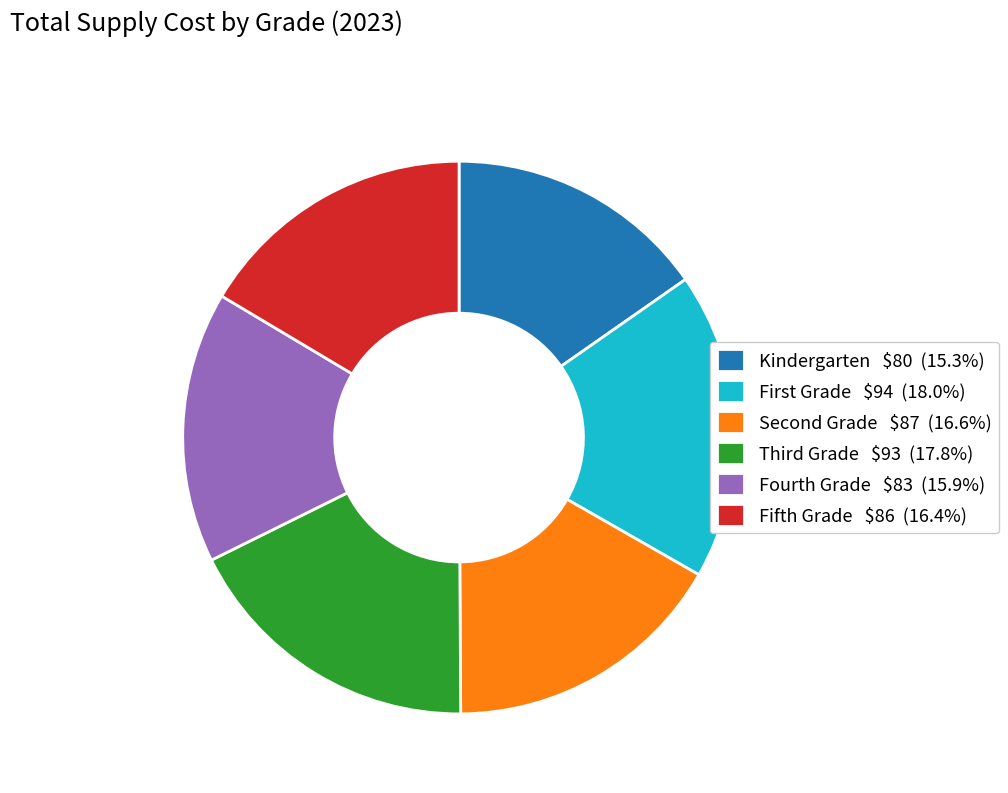

Does any single category account for the majority?

No